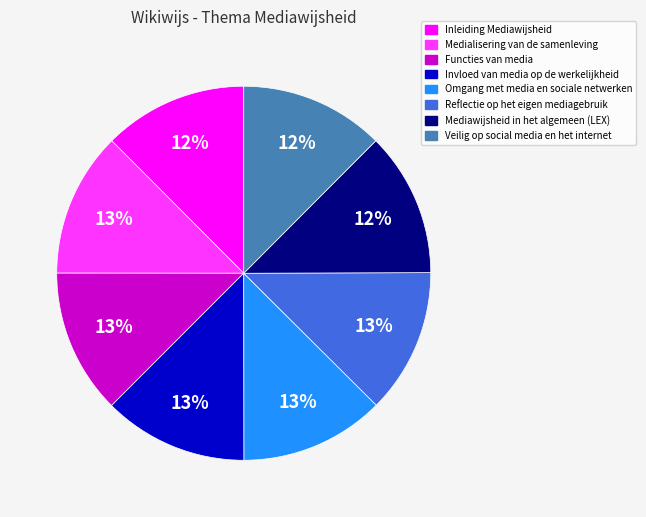

Is Functies van media the majority of the pie?

No